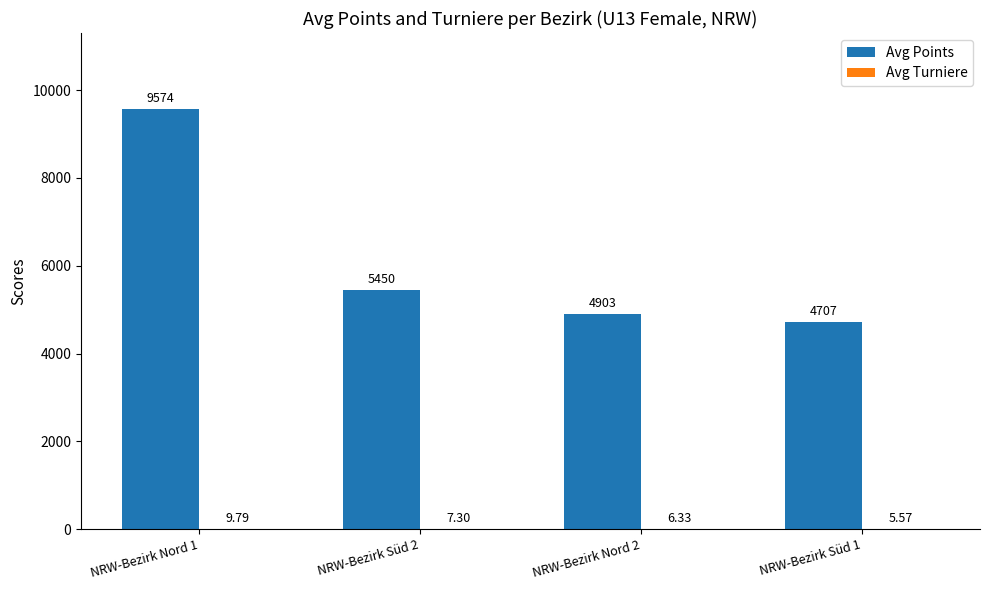

At which category is the sum across all series the highest?

NRW-Bezirk Nord 1